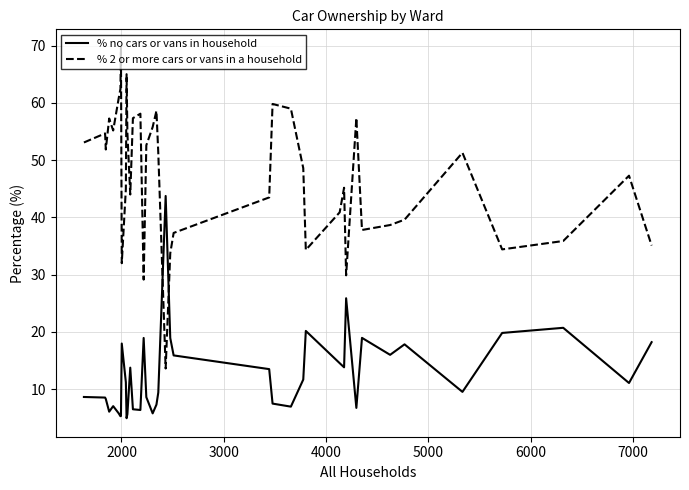

Which series ends up on top after the final intersection of % no cars or vans in household and % 2 or more cars or vans in a household?

% 2 or more cars or vans in a household